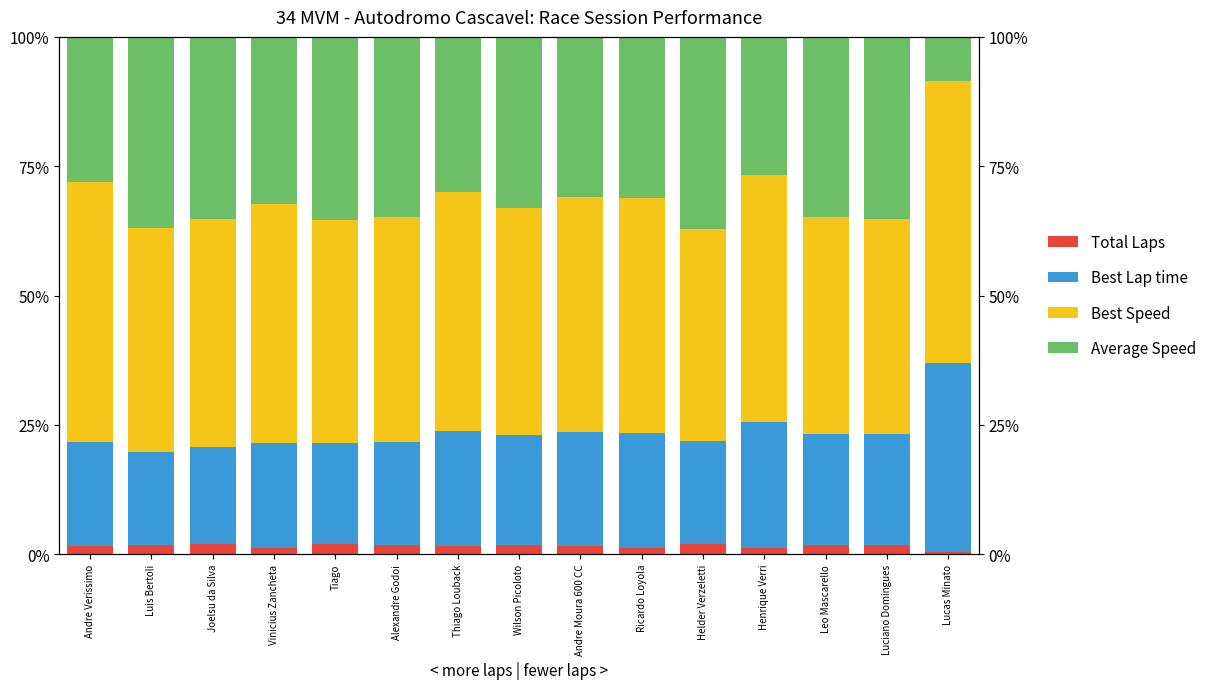

How many groups of bars are there?

15